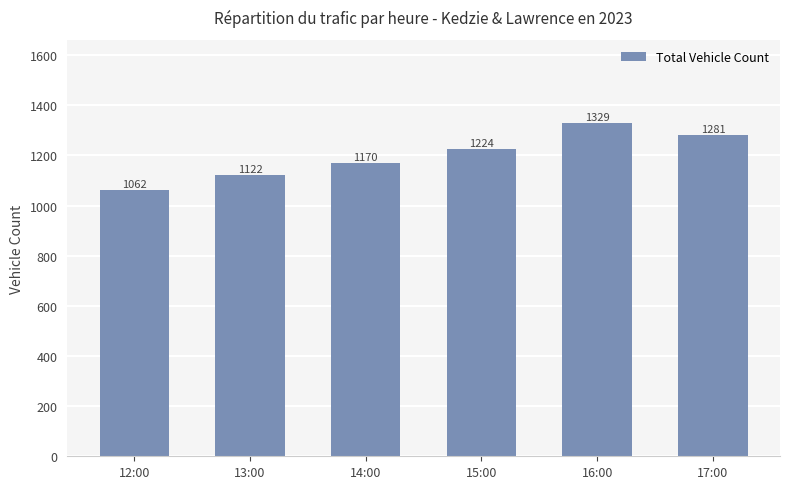

What is the value of the 5th bar from the left?

1329